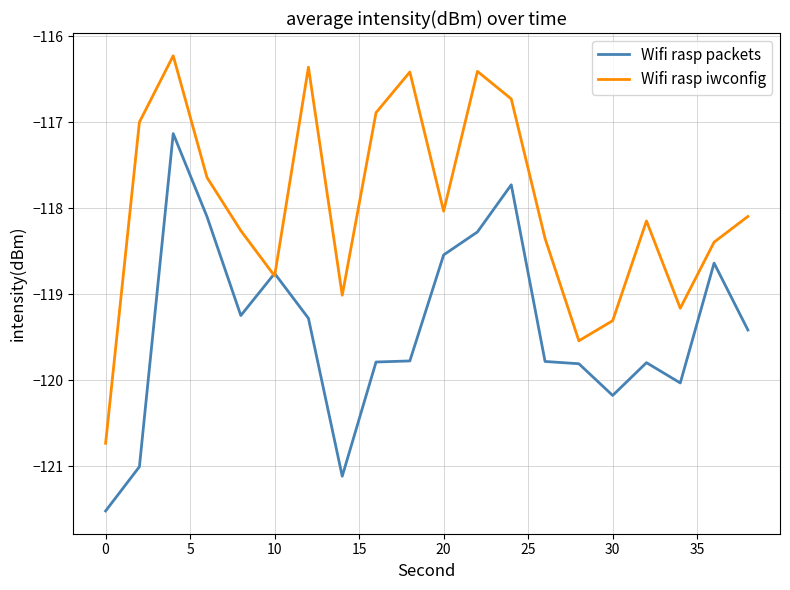

What is the smallest value displayed?

-121.5